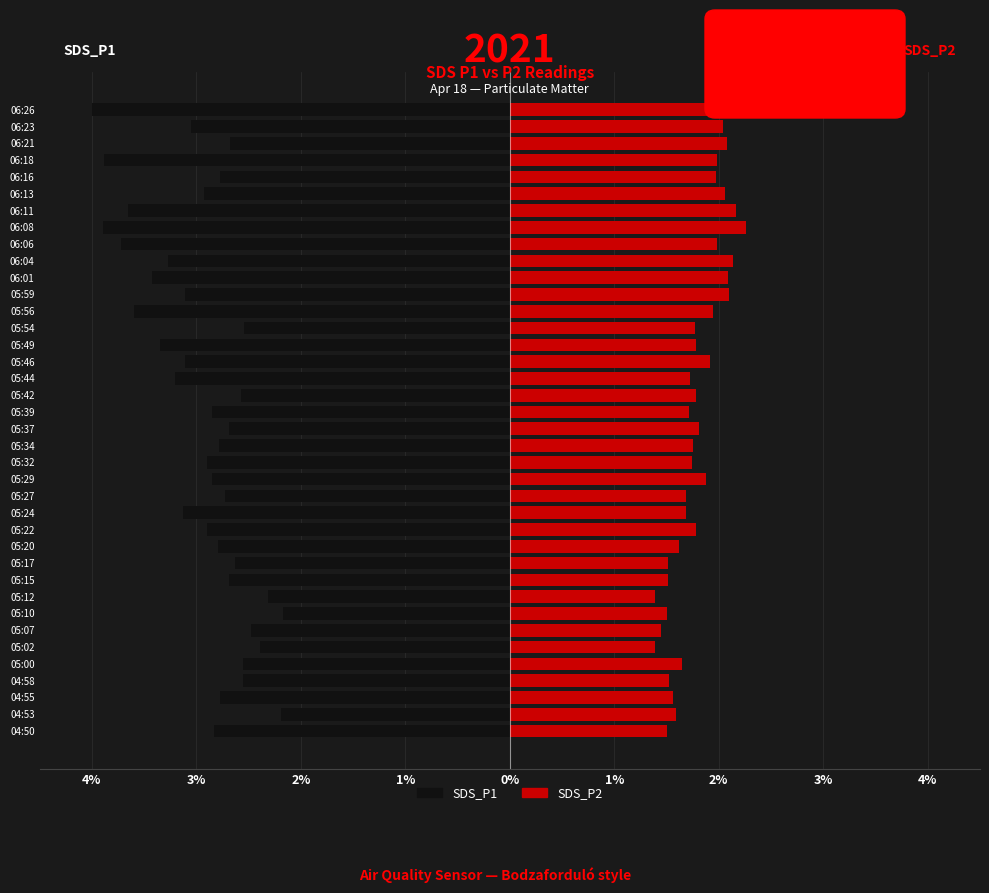

What is the sum of all SDS_P2 values?

68.6